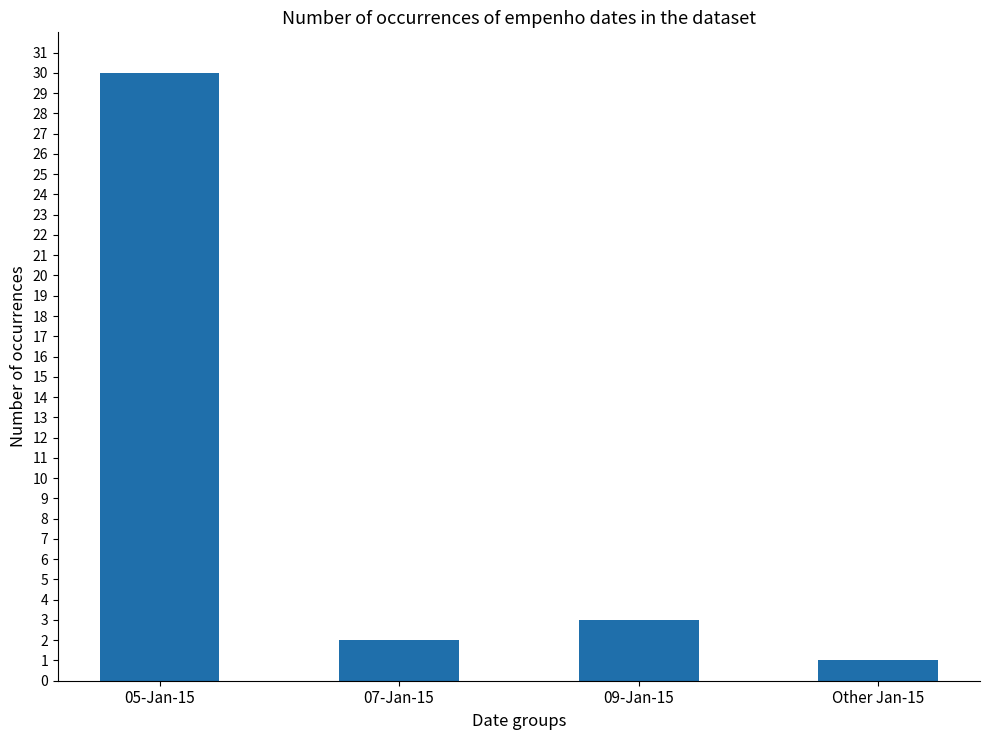

What is the difference between the values at Other Jan-15 and 09-Jan-15?

2